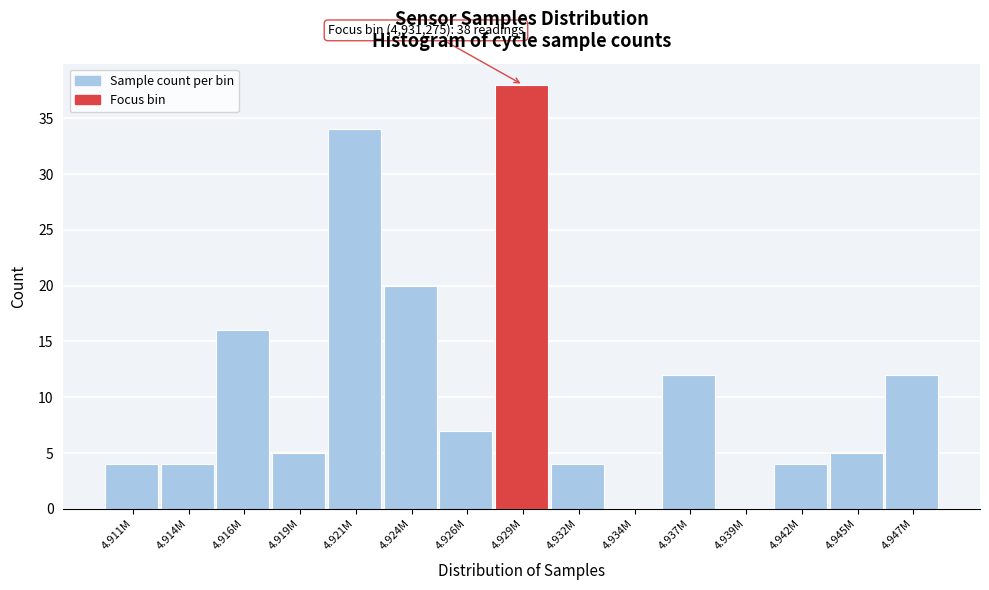

Reading left to right, extract all data points from this chart.

4.911M=4	4.914M=4	4.916M=16	4.919M=5	4.921M=34	4.924M=20	4.926M=7	4.929M=38	4.932M=4	4.934M=0	4.937M=12	4.939M=0	4.942M=4	4.945M=5	4.947M=12